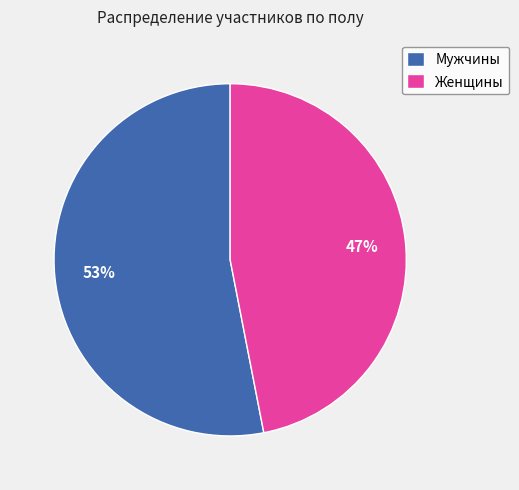

Which slice represents more than half of the pie?

Мужчины